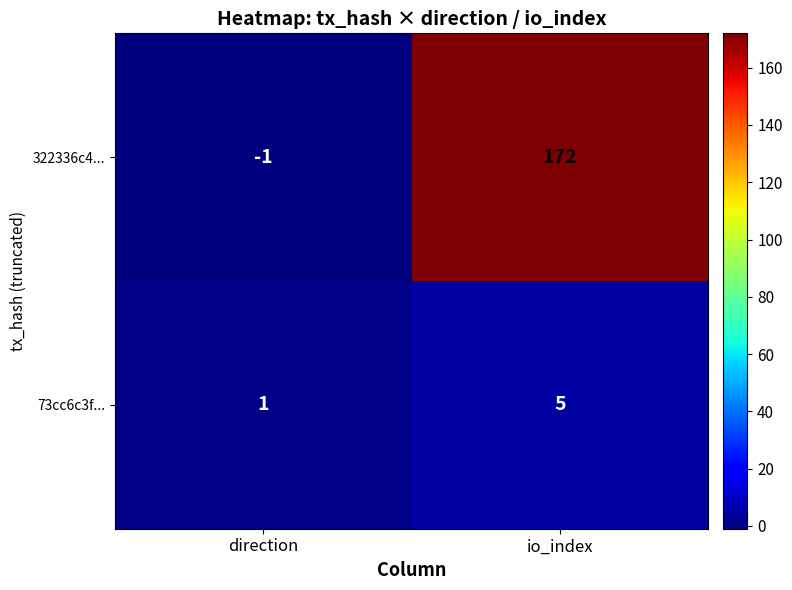

The value of 73cc6c3f... at io_index is 5. True or false?

True